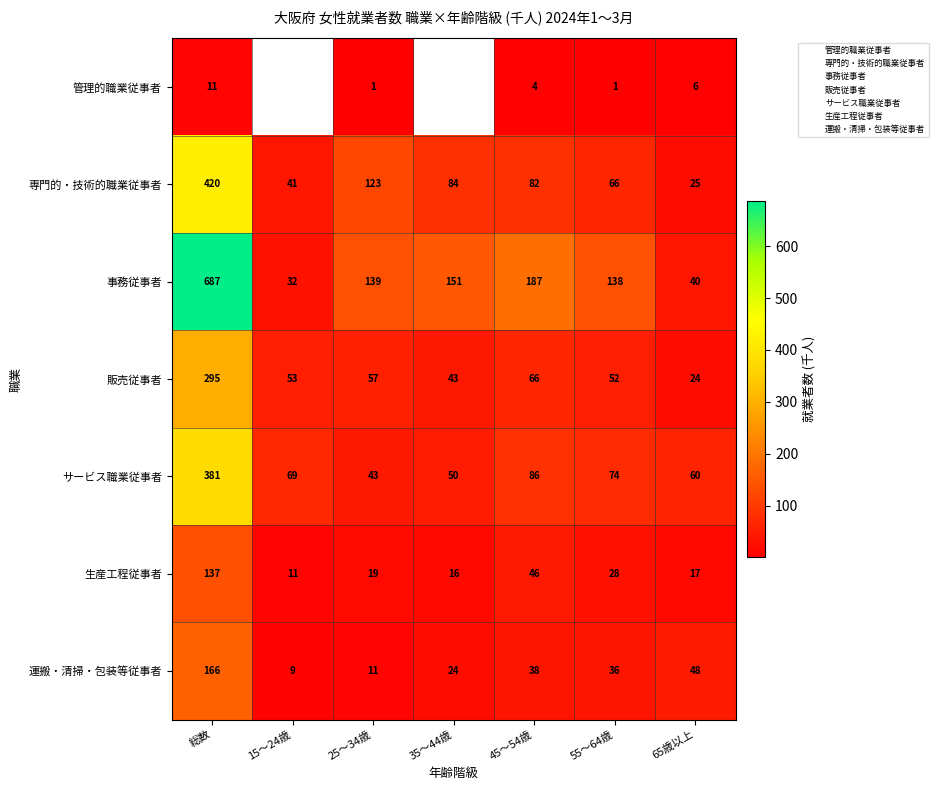

Is the value of サービス職業従事者 at 25～34歳 greater than the value of 運搬・清掃・包装等従事者 at 55～64歳?

Yes